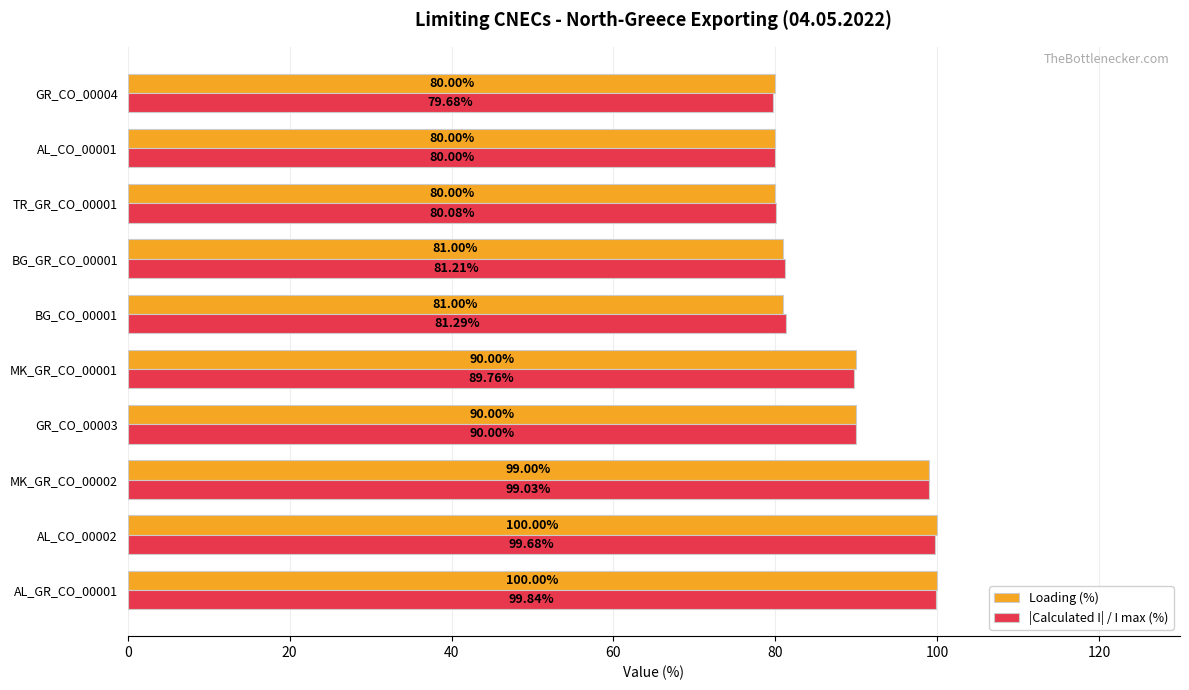

What is the total value across all series at AL_CO_00002?

199.7